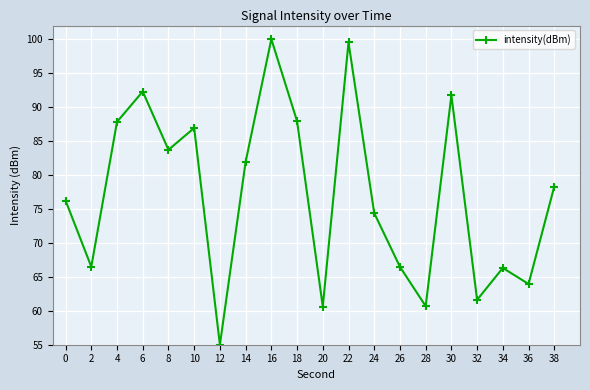

What is the change in value from 14 to 32?

-20.3